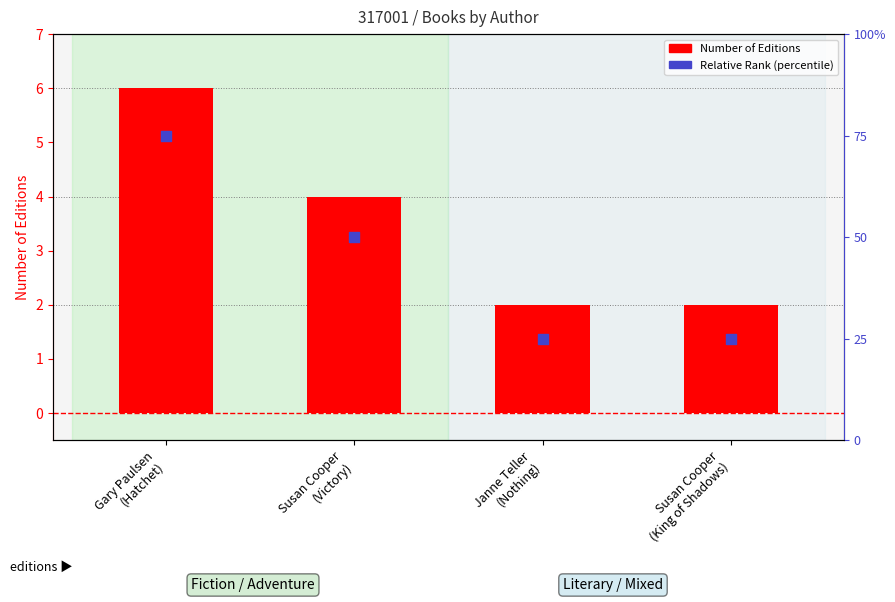

At how many categories does at least one series exceed 68?

1